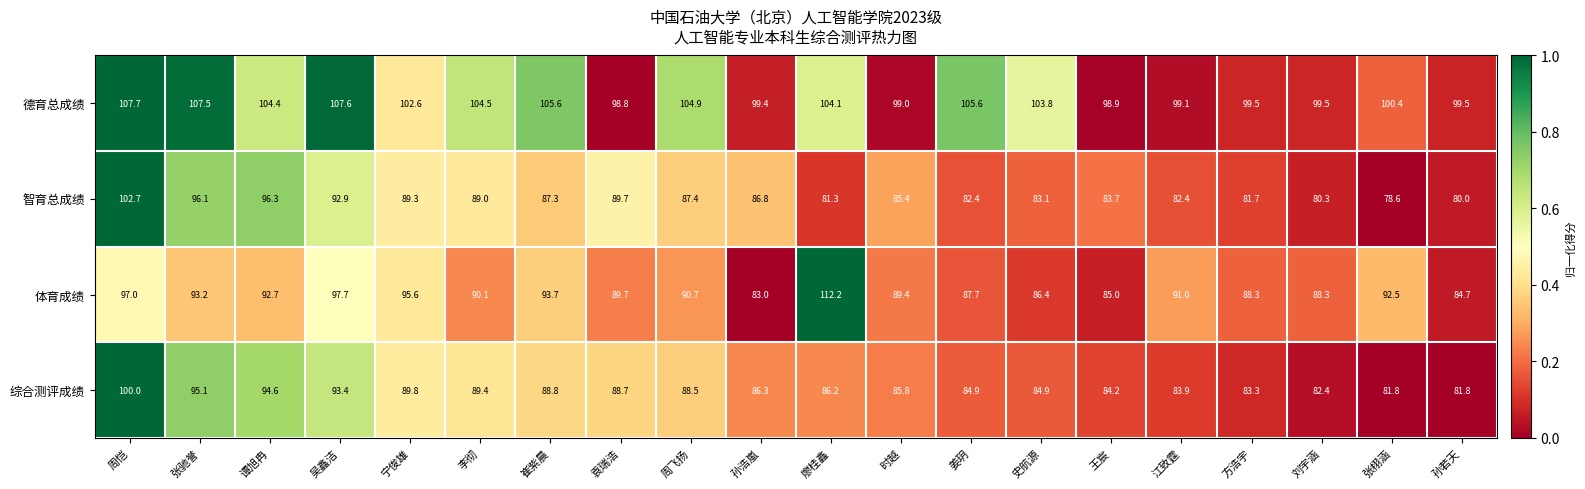

Read the 体育成绩 value at 周飞扬.

90.7